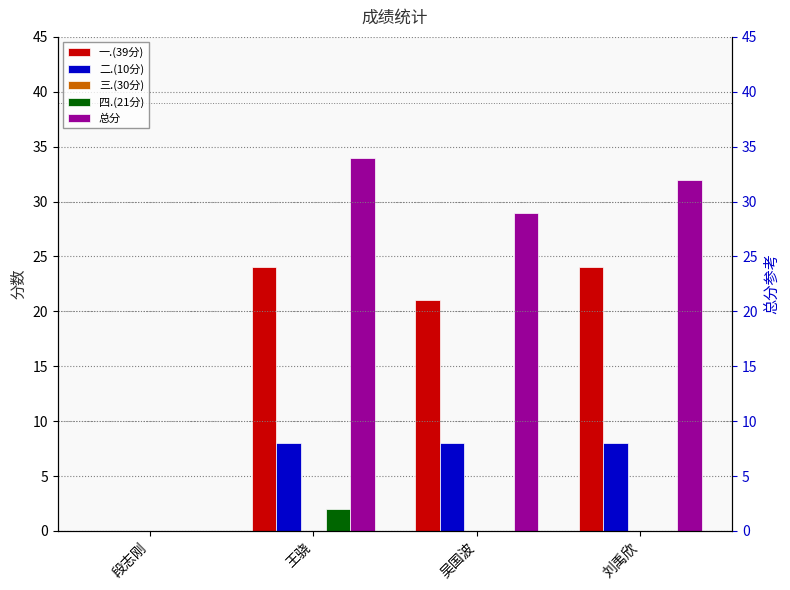

True or false: 三.(30分) has a value of 0 at 段志刚.

True